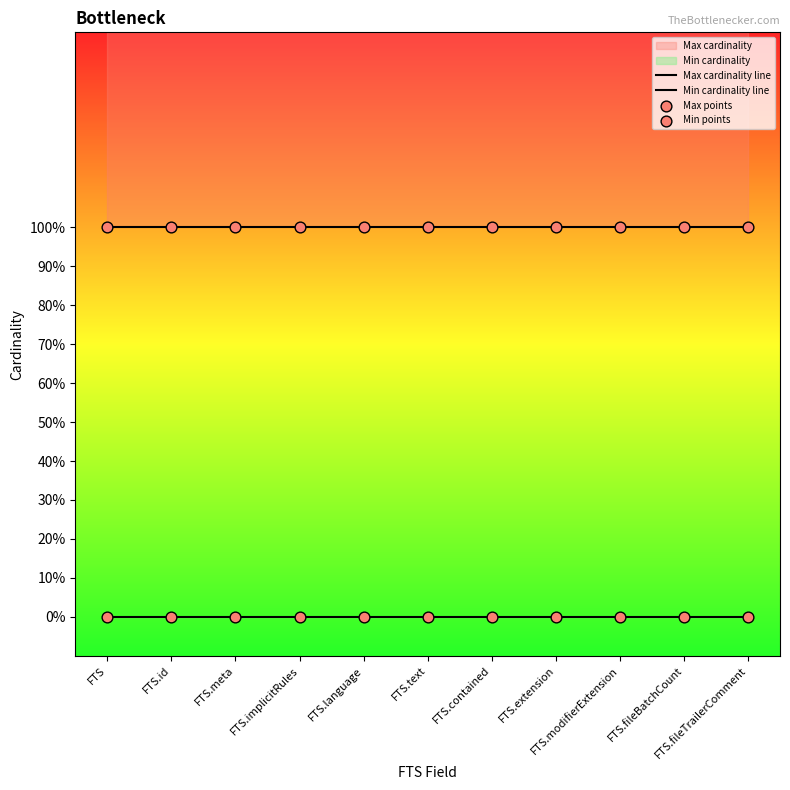

Which series has the widest spread of Y values?

Max cardinality line